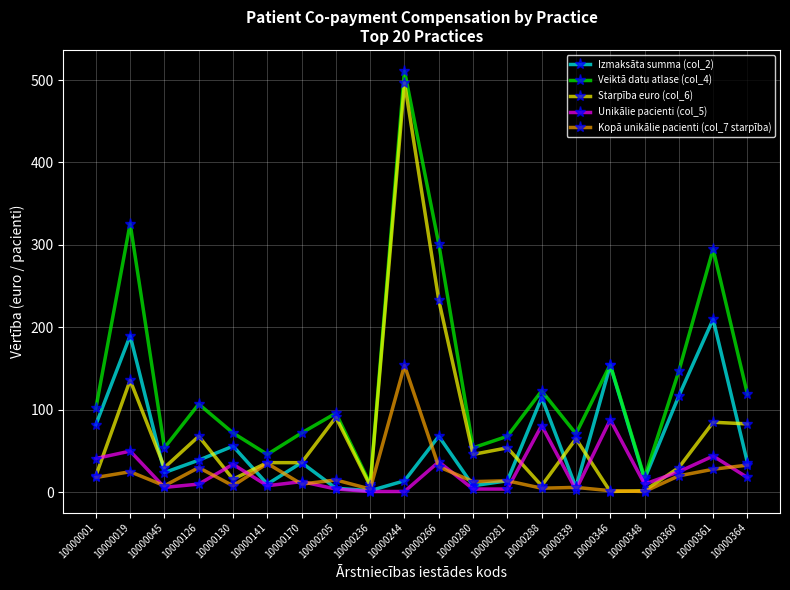

Rank the series by their maximum value, from highest to lowest.

Veiktā datu atlase (col_4), Starpība euro (col_6), Izmaksāta summa (col_2), Kopā unikālie pacienti (col_7 starpība), Unikālie pacienti (col_5)